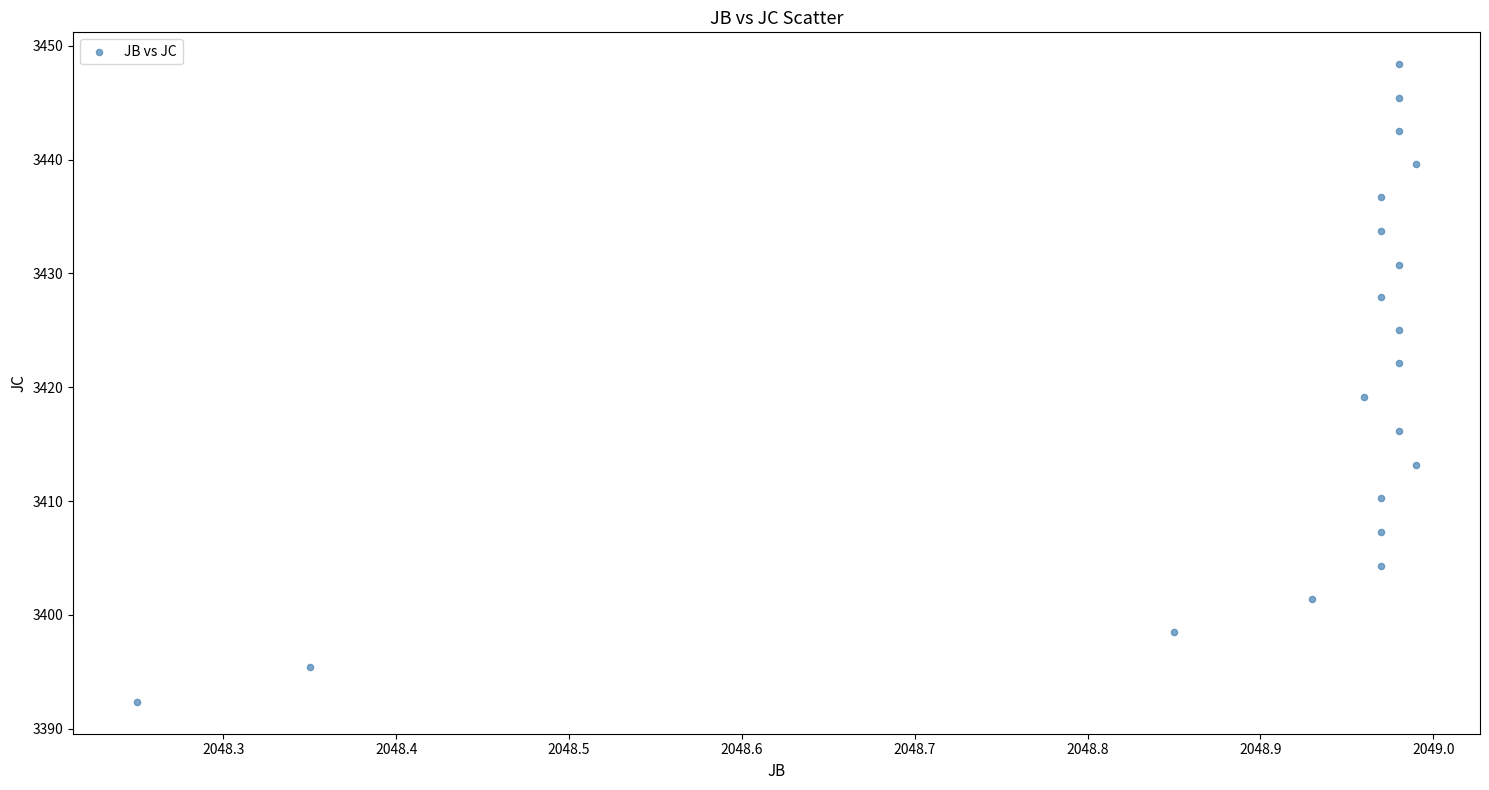

What Y value in the scatter plot is closest to 3420?

3419.1